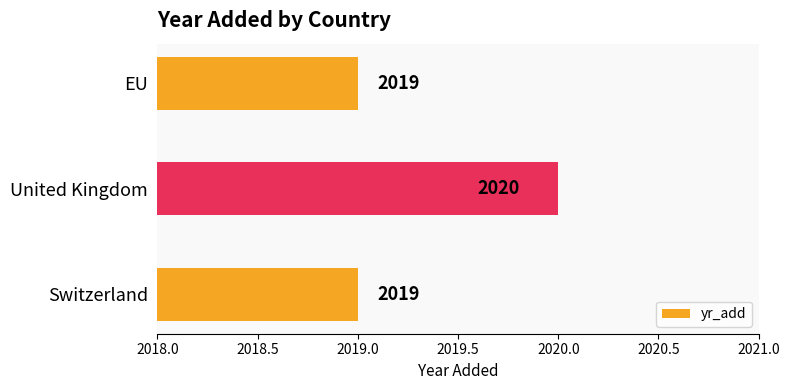

The chart shows a value of 2020 at United Kingdom. True or false?

True